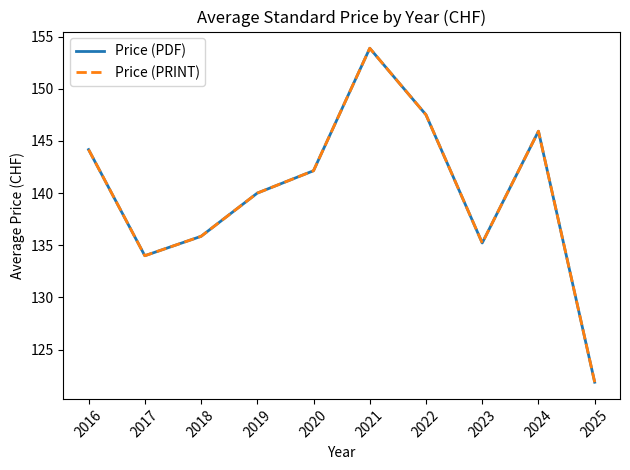

What is the average value of the Price (PRINT) series?

140.1